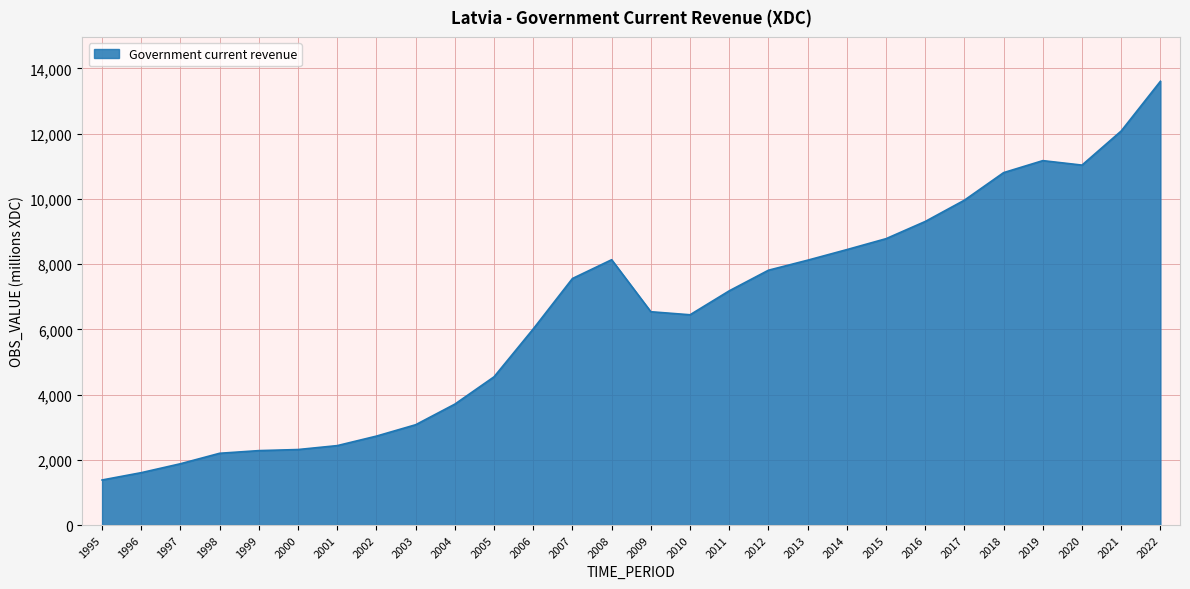

How many lines are shown in the chart?

1